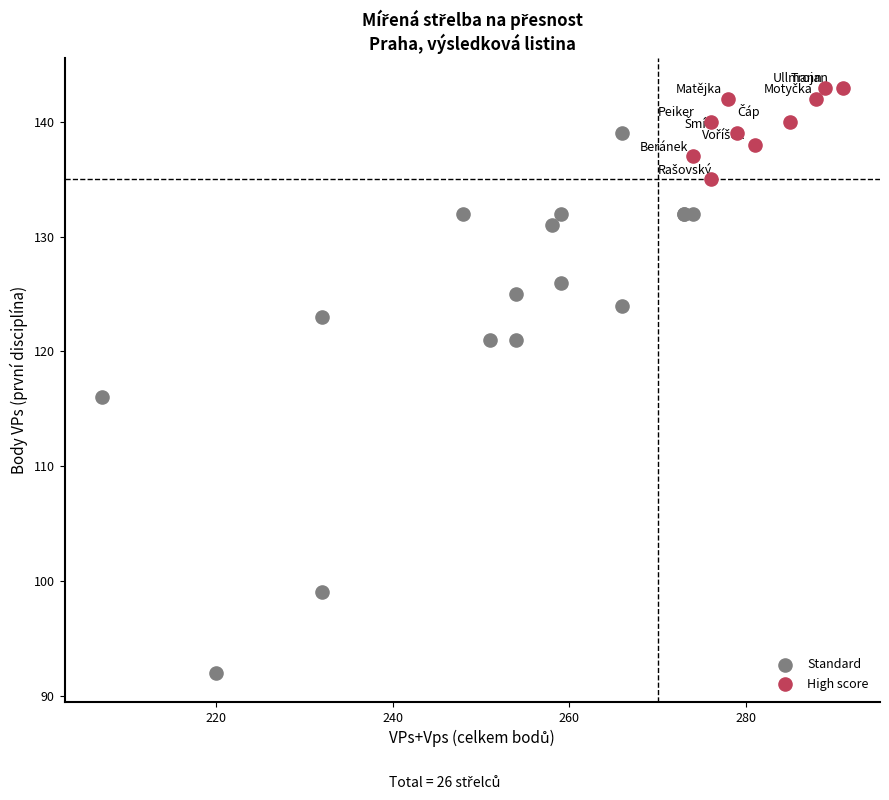

Which series contains the lowest Y value?

Standard